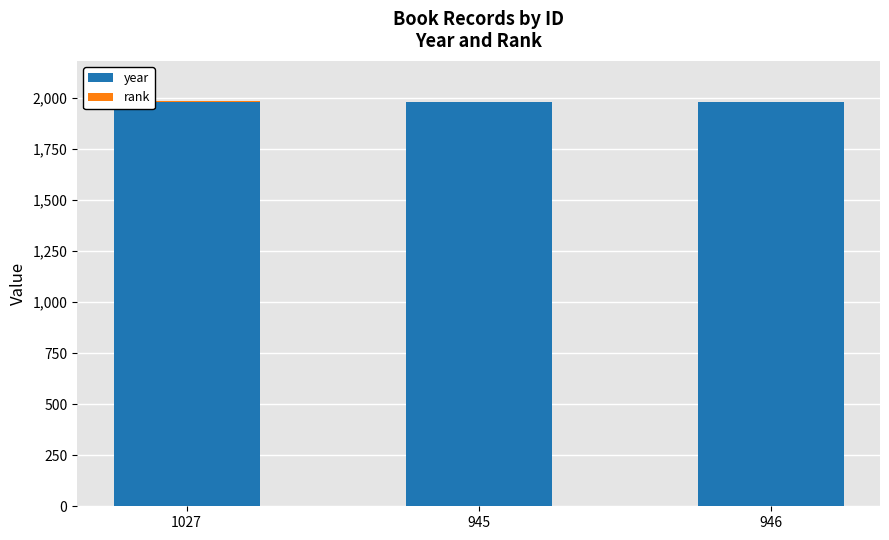

What is the sum of all year values?

5946